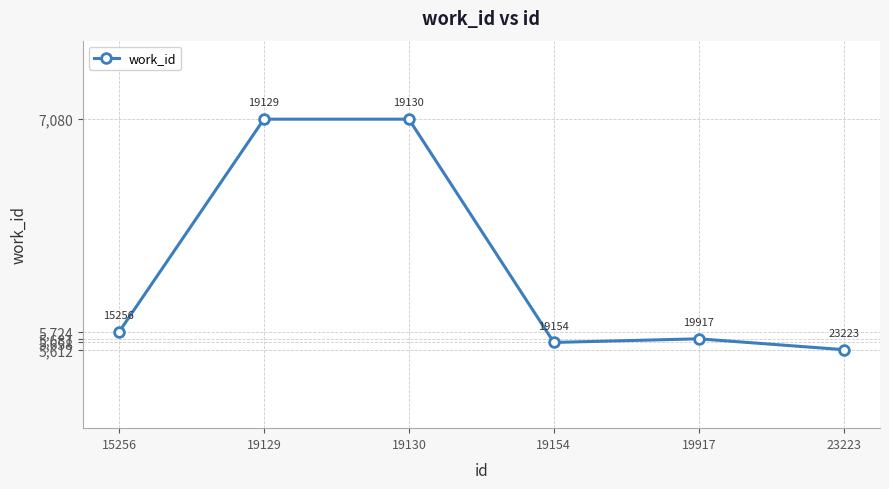

What is the sum of all values?

36835